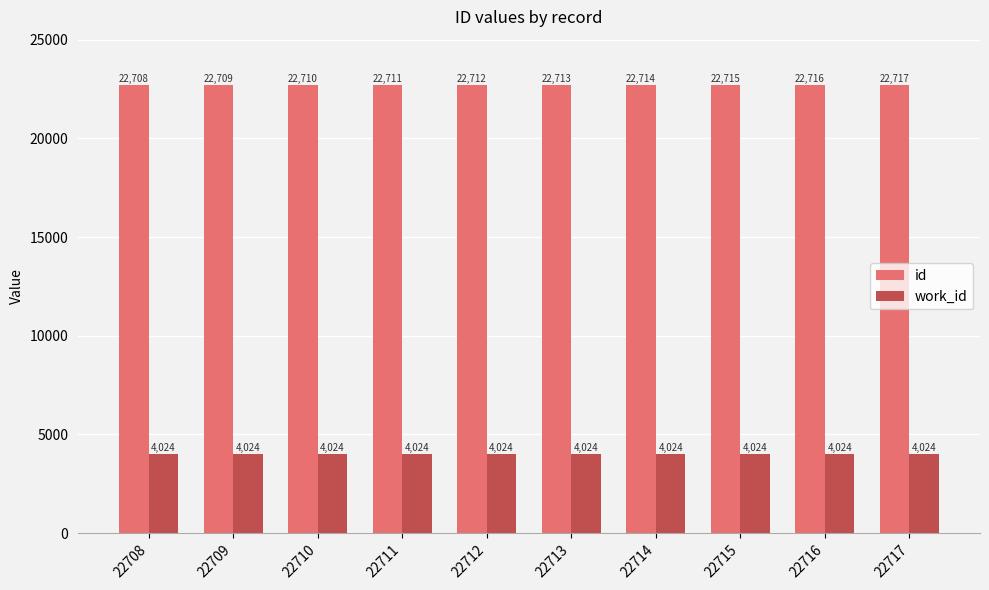

What is the average value of the work_id series?

4024